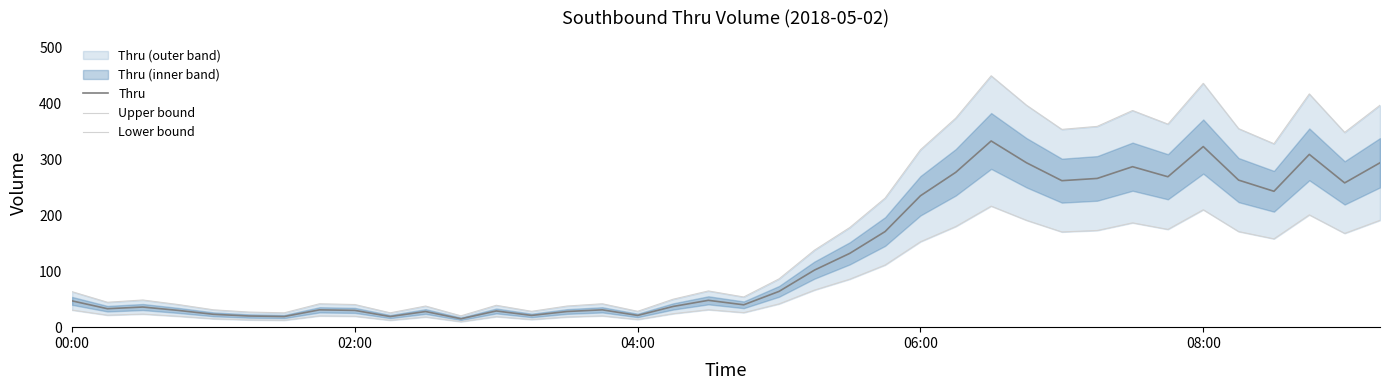

What is the lowest value of the Thru series?

15